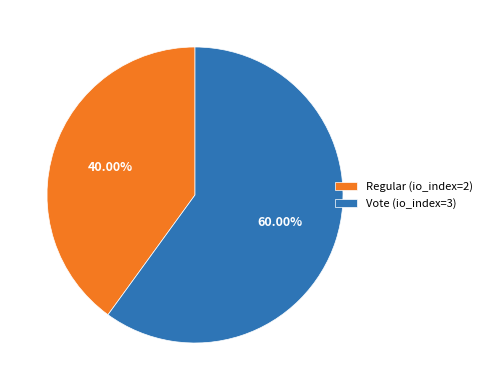

Which category has the smallest portion of the pie?

Regular (io_index=2)